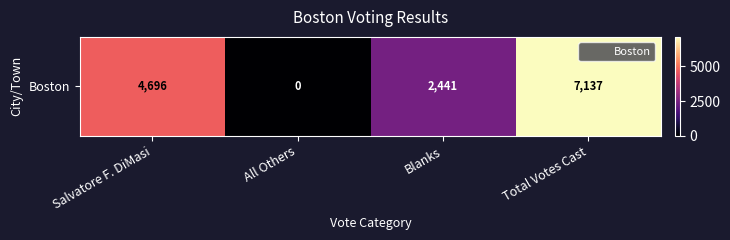

Is it true that the value at Salvatore F. DiMasi is 2864?

False